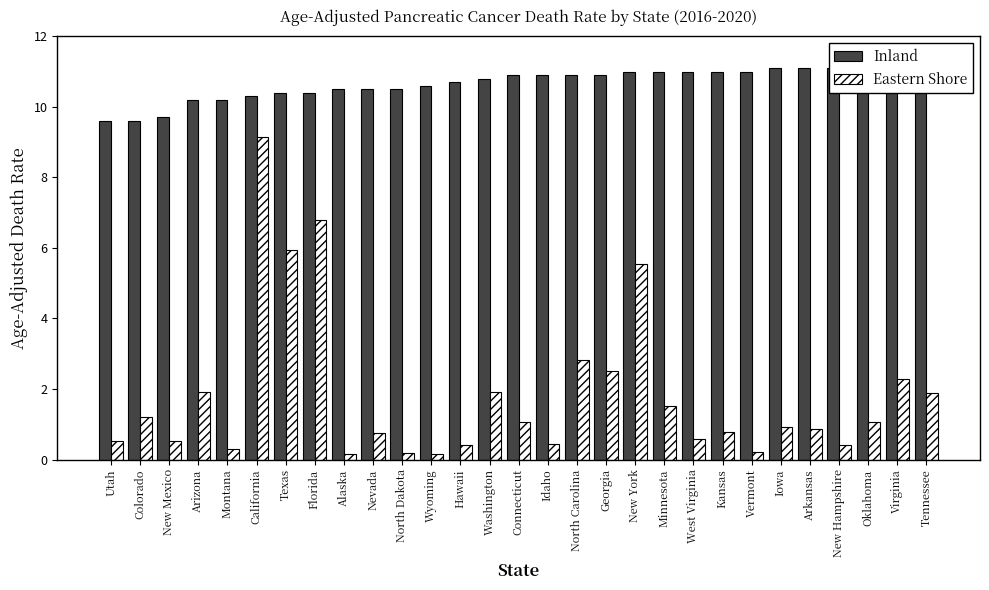

The value of Inland at Iowa is 11.1. True or false?

True